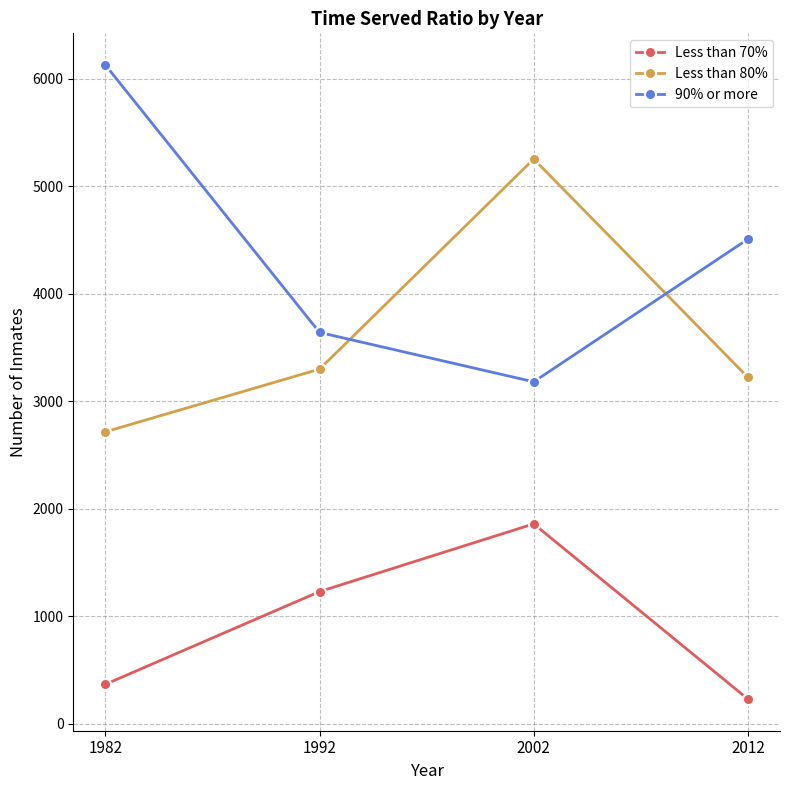

Reading left to right, transcribe all the data shown in this chart.

Less than 70%: 1982=368	1992=1230	2002=1860	2012=231
Less than 80%: 1982=2716	1992=3299	2002=5253	2012=3223
90% or more: 1982=6127	1992=3640	2002=3181	2012=4508